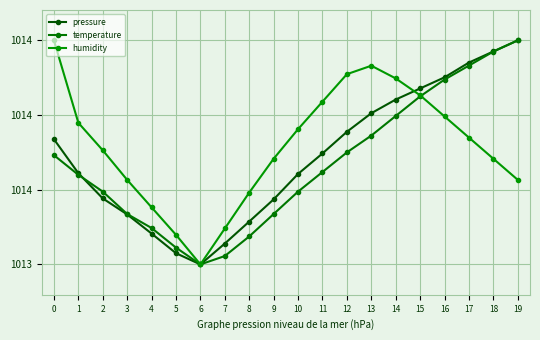

List the series in order of their peak value, highest first.

pressure, temperature, humidity